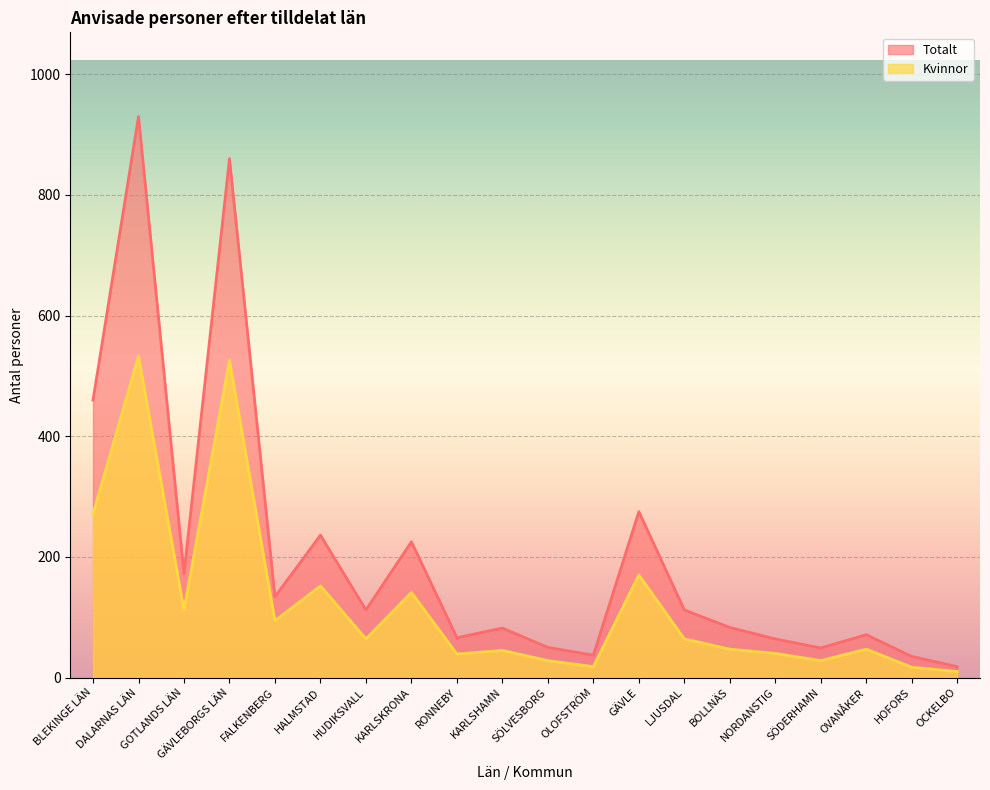

Rank the series by their average value, from lowest to highest.

Kvinnor, Totalt